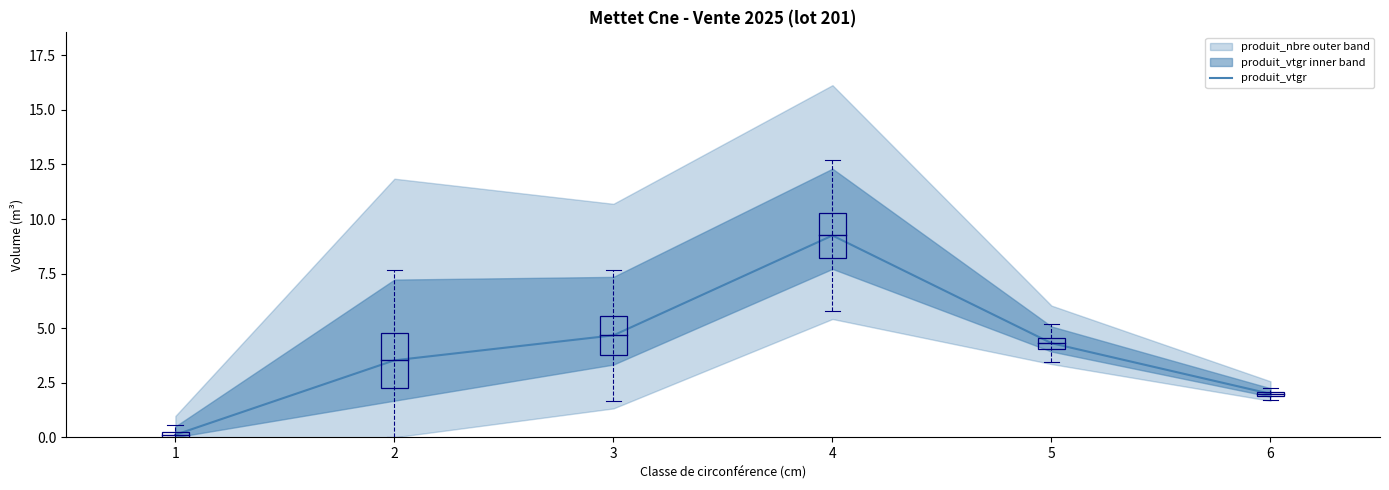

Does the chart have visible grid lines?

No